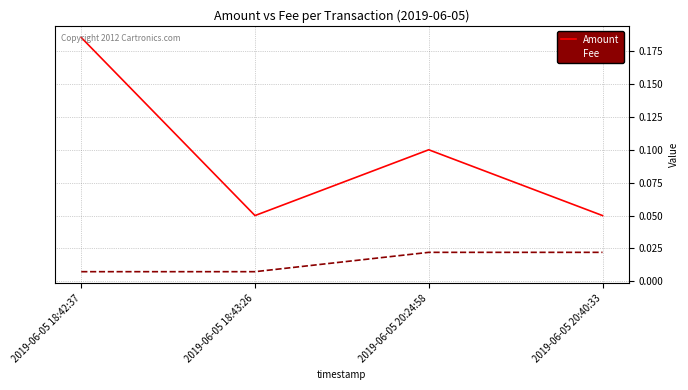

What position from the left is 2019-06-05 18:43:26?

2